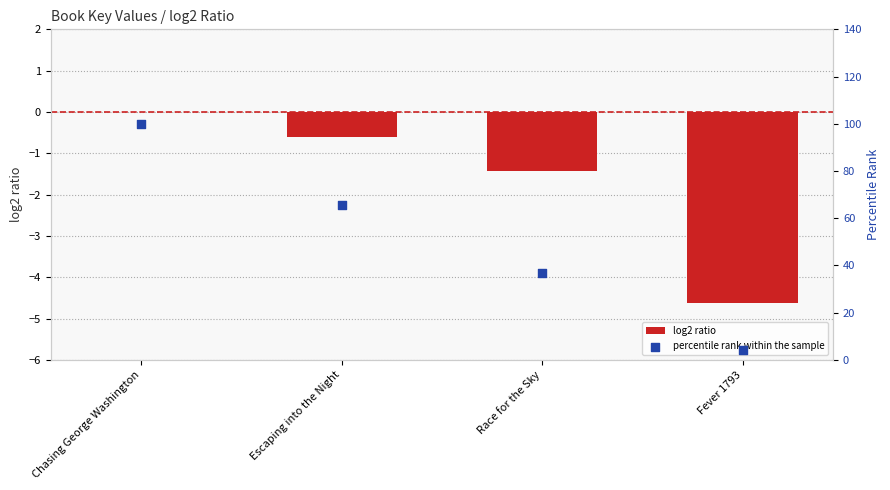

At how many categories does at least one series exceed 41?

2